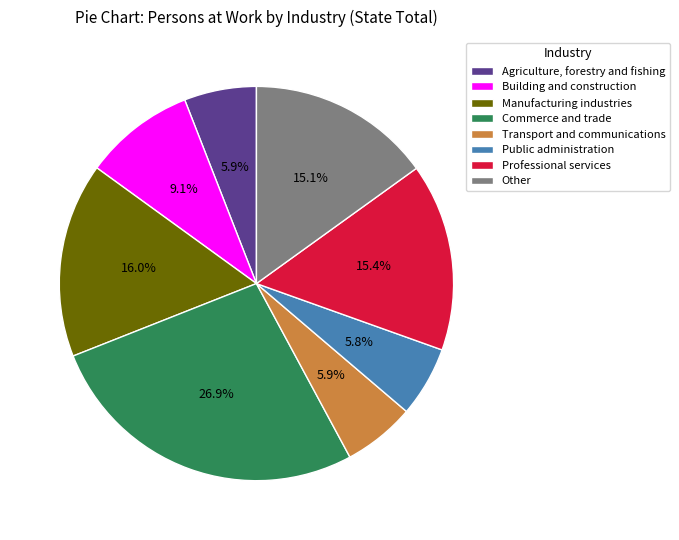

How many segments does this pie chart have?

8